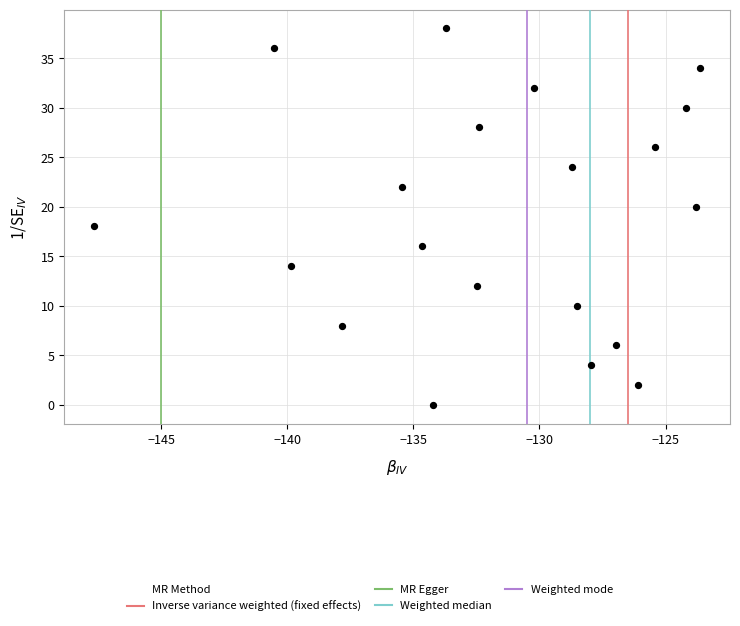

What is the range of Y values (max minus min)?

38